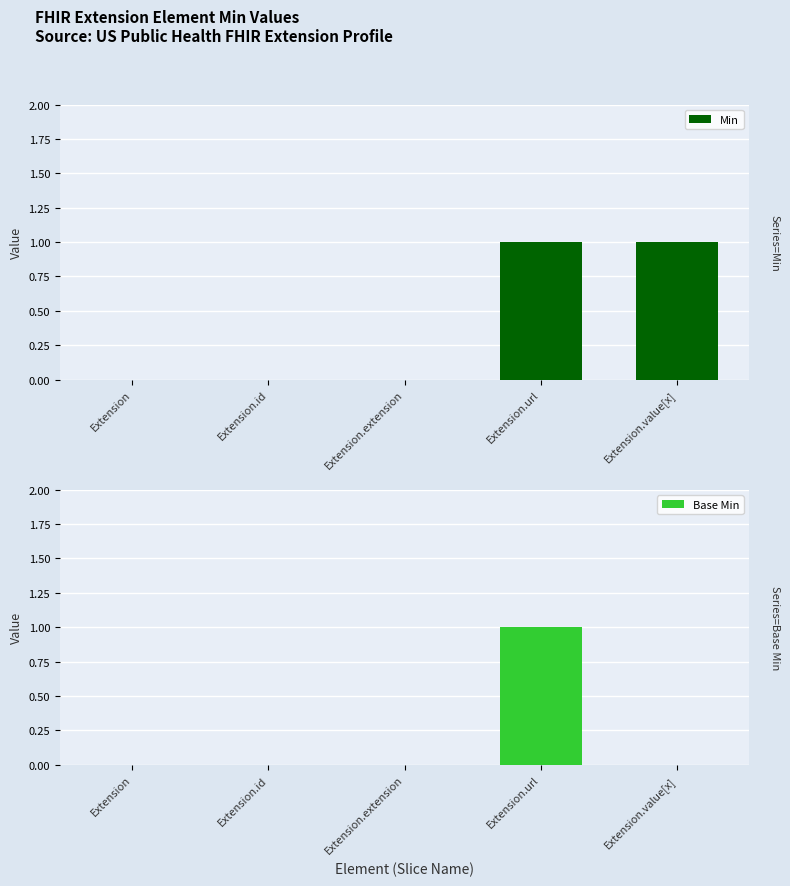

How many Base Min values are between 0 and 1?

5